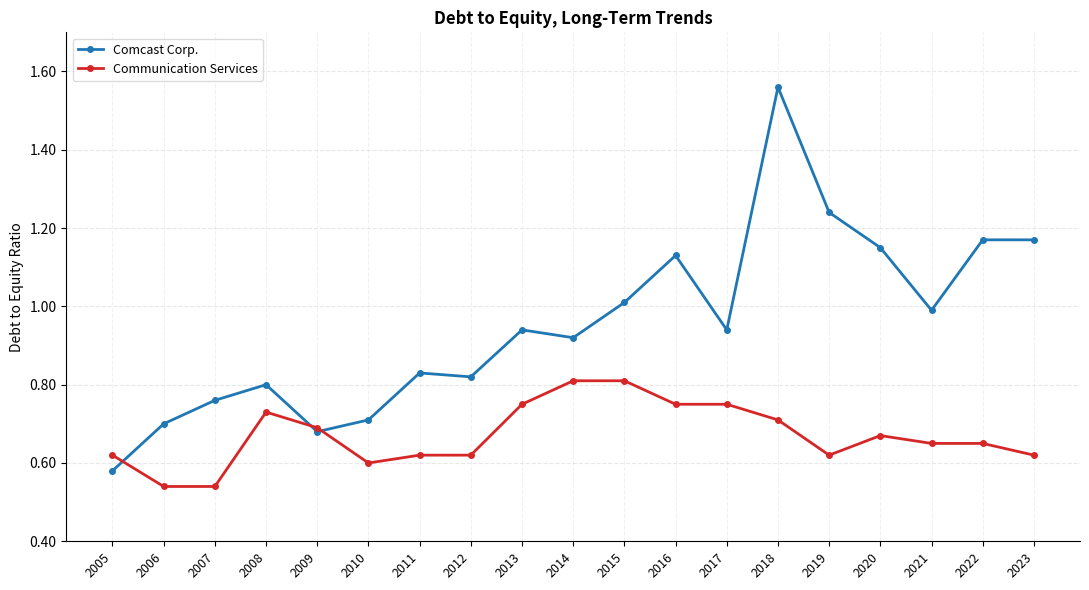

Rank the series at 2014 from lowest to highest value.

Communication Services, Comcast Corp.